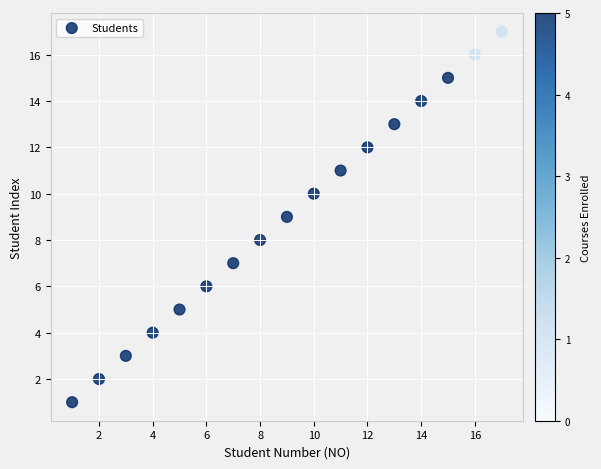

What is the range of Y values (max minus min)?

16